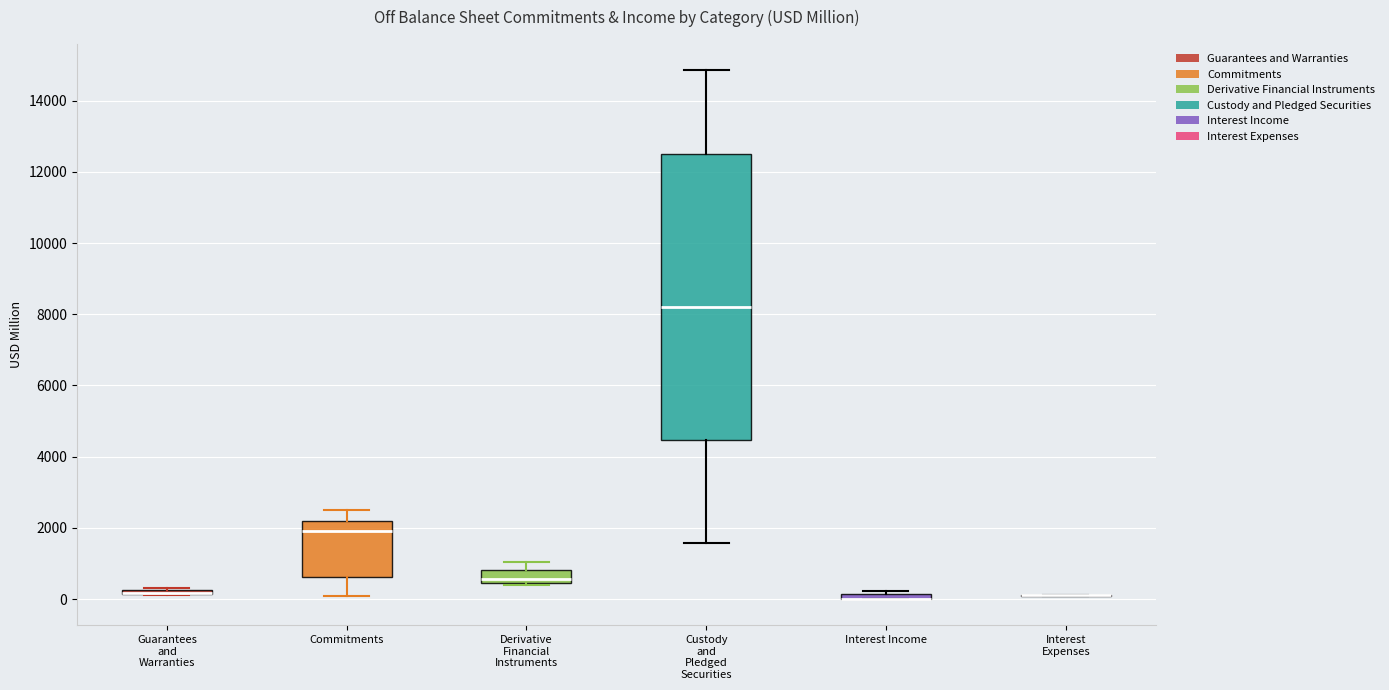

Which box is the tallest, from its lower edge to its upper edge?

Custody and Pledged Securities